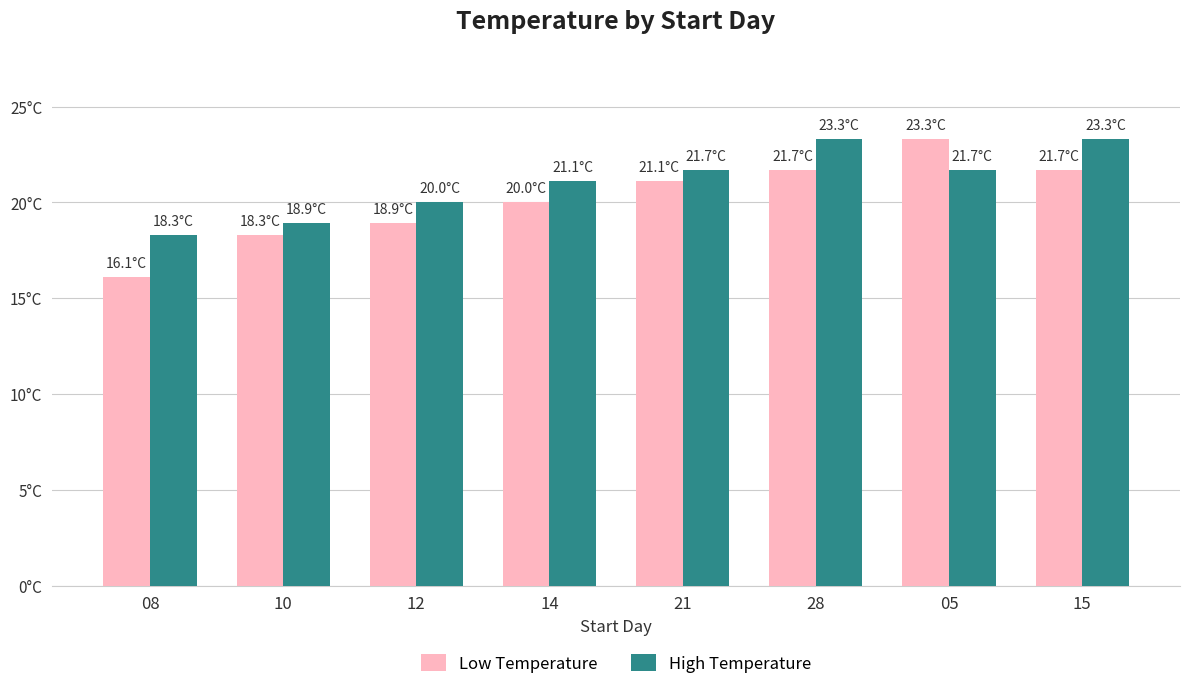

Is the value of High Temperature at 08 greater than the value of Low Temperature at 10?

No